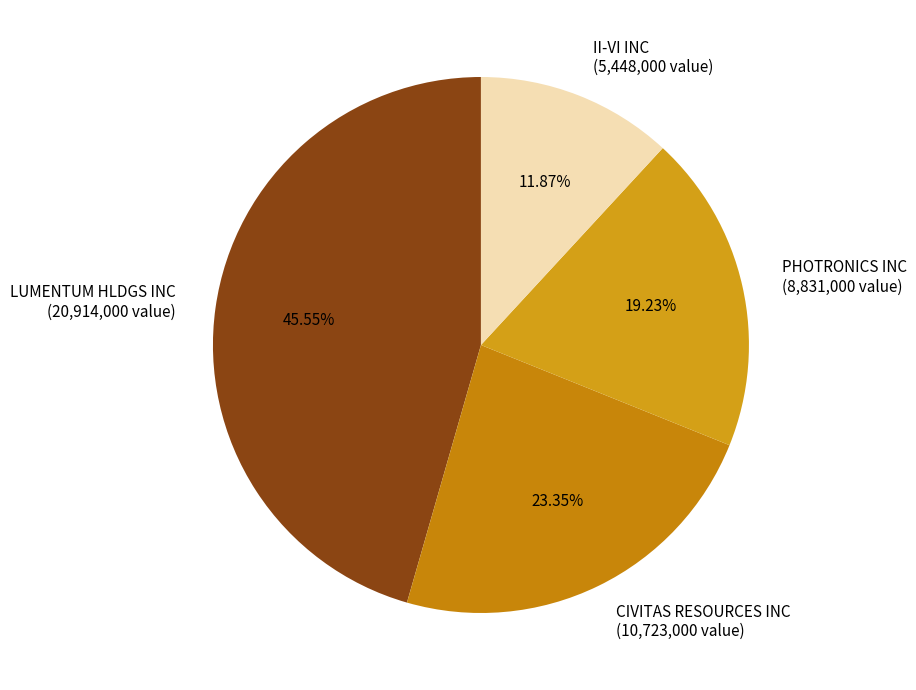

To the nearest percent, what portion does PHOTRONICS INC represent?

19%